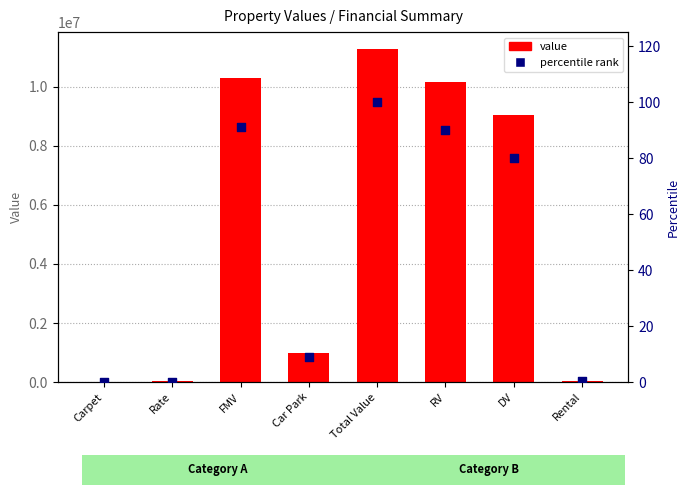

What is the total value across all series at Rate?

23000.2